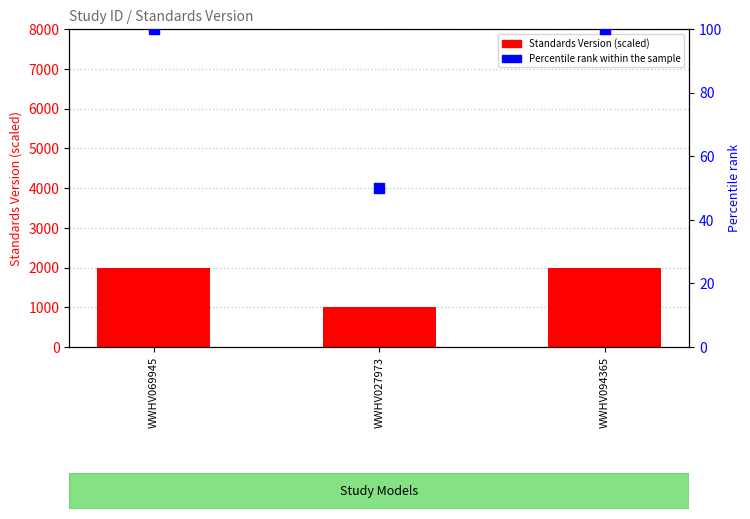

Which series contains the lowest Y value?

Percentile rank within the sample